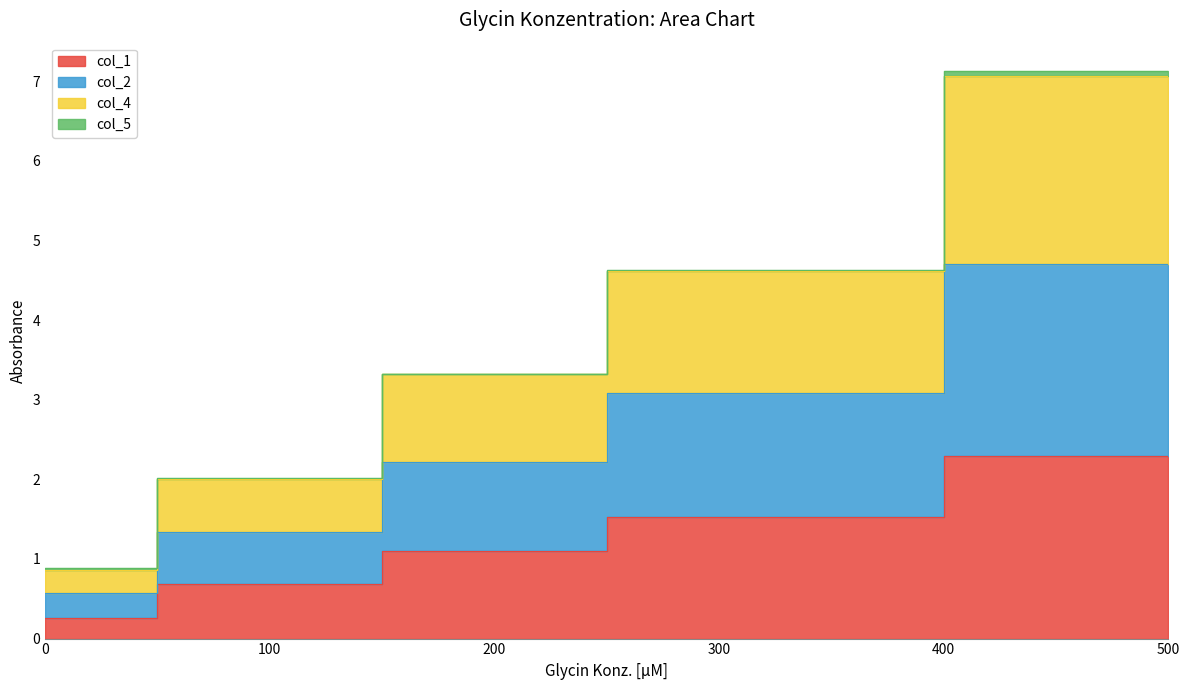

Is the value of col_1 at 300 greater than the value of col_2 at 300?

No